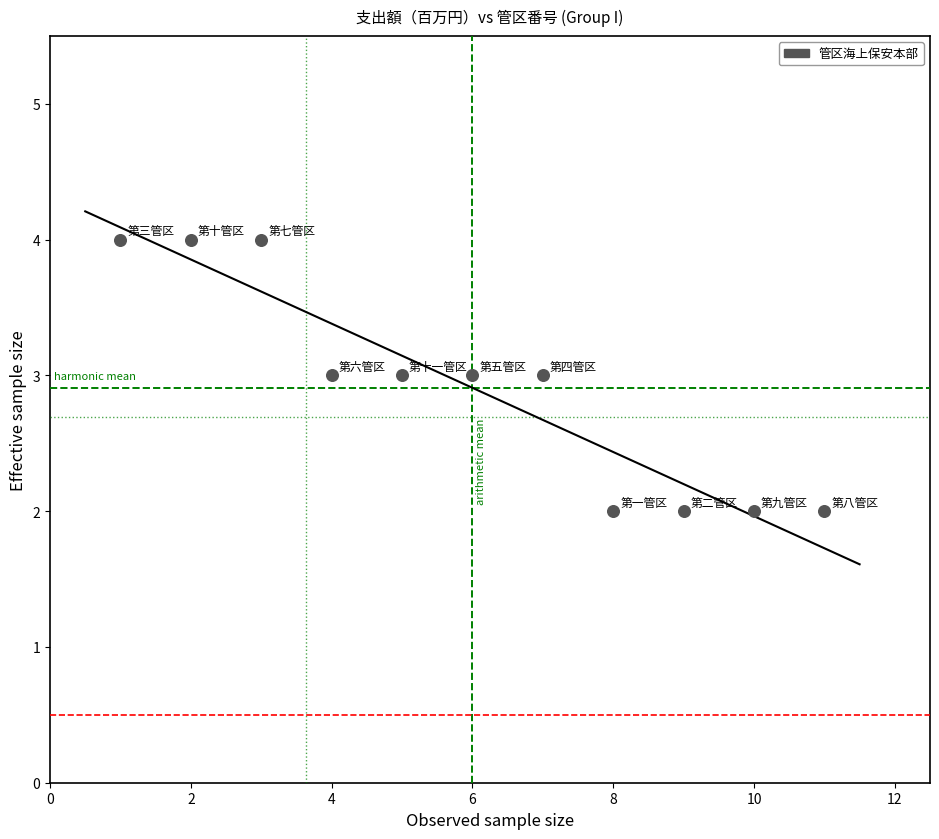

What is the range of X values (max minus min)?

10